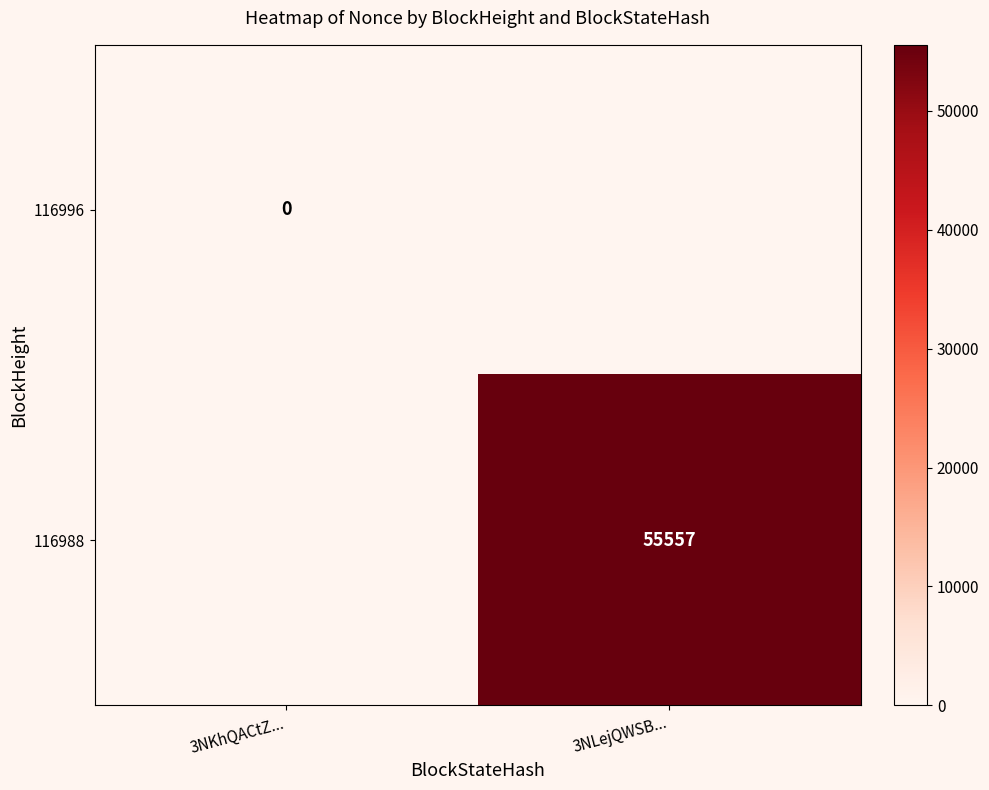

At how many categories does at least one series exceed 54652?

1